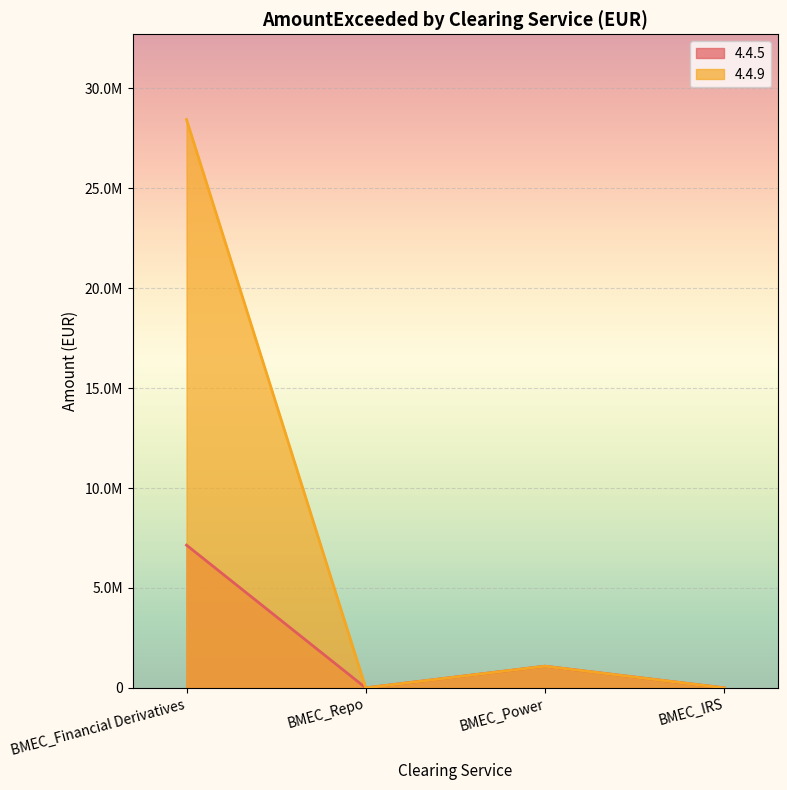

What is the highest value of the 4.4.9 series?

28444719.8